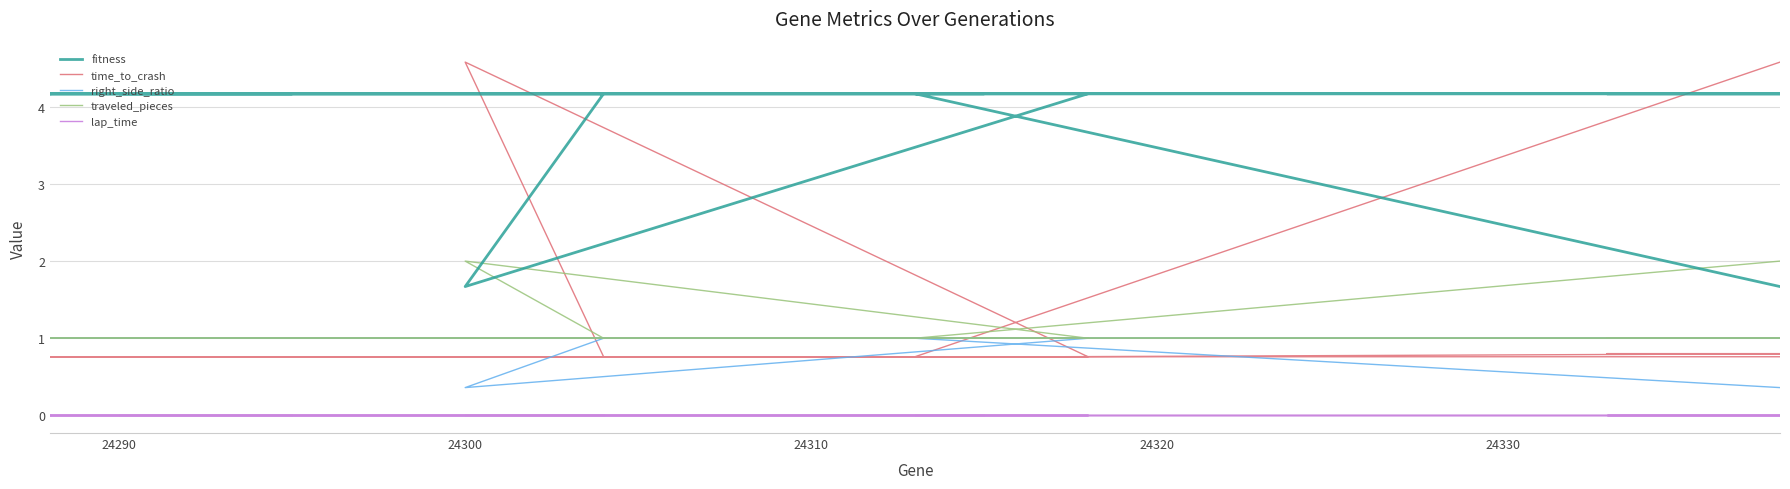

True or false: traveled_pieces and right_side_ratio intersect in this chart.

False